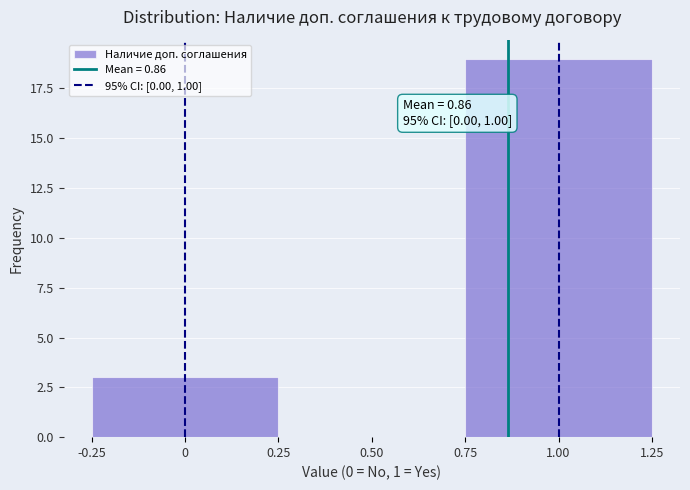

Over which range of the x-axis is the bar tallest?

0.75 to 1.25